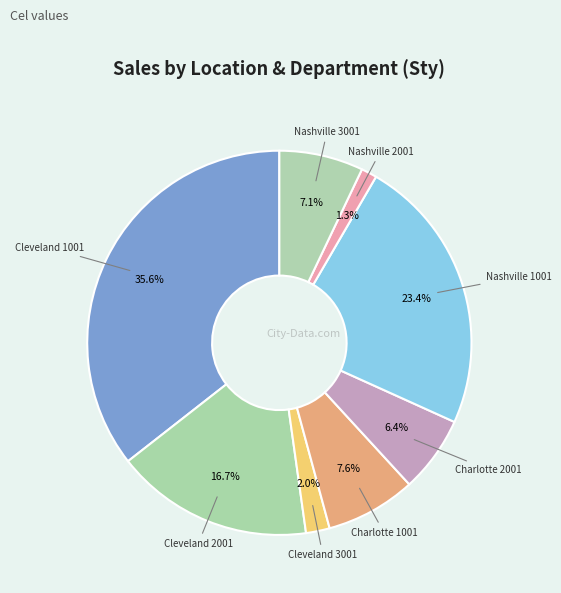

Count the number of slices in the pie.

8